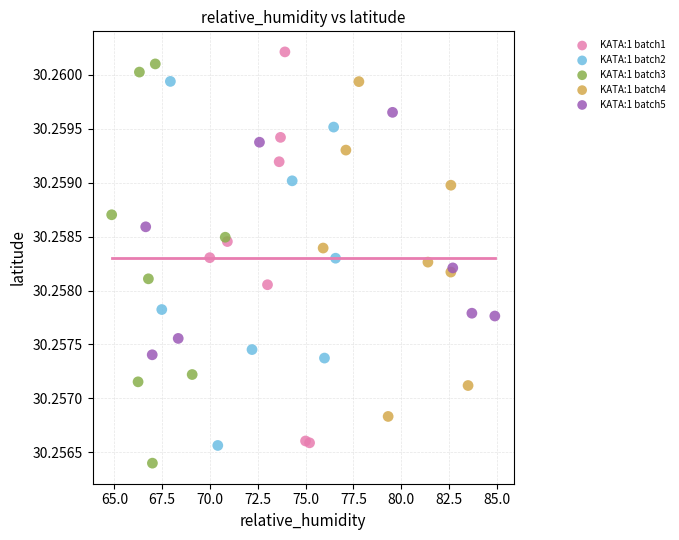

What are all the series names shown in the legend?

KATA:1 batch1, KATA:1 batch2, KATA:1 batch3, KATA:1 batch4, KATA:1 batch5